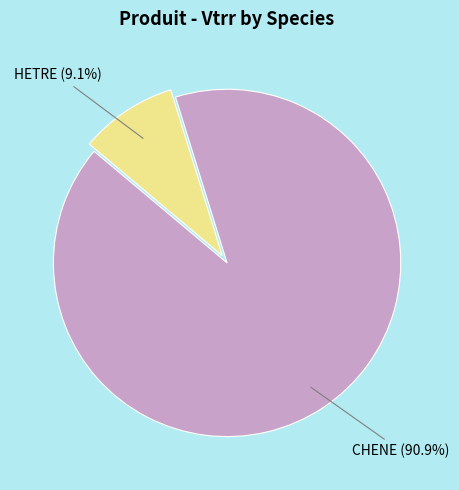

Which category accounts for the majority?

CHENE